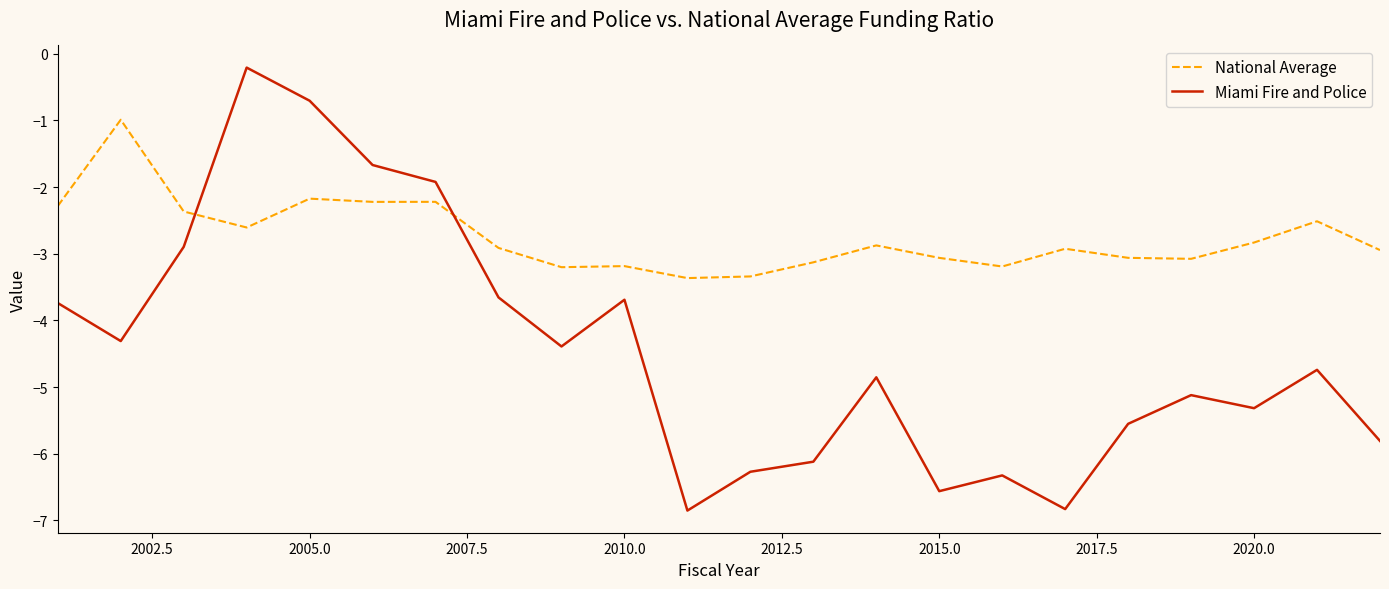

What is the difference between the maximum and minimum values in the Miami Fire and Police series?

6.6